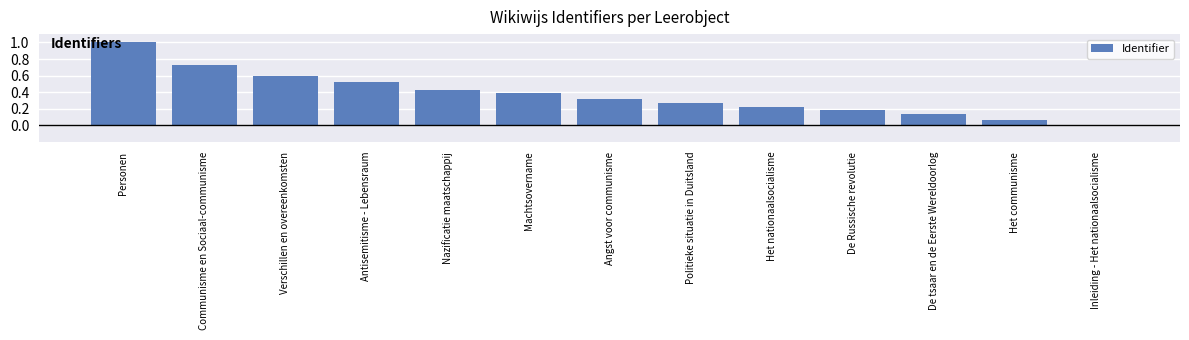

What is the sum of the values at Verschillen en overeenkomsten and Inleiding - Het nationaalsocialisme?

0.6